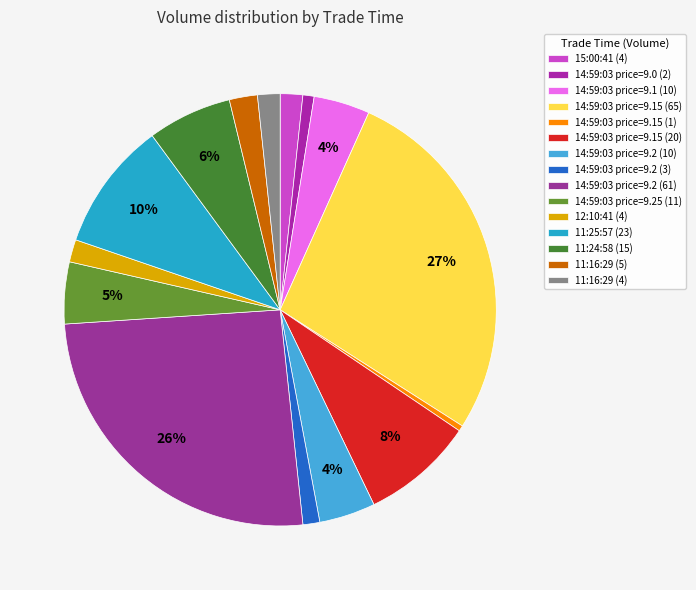

Is there any slice that represents more than half of the pie?

No